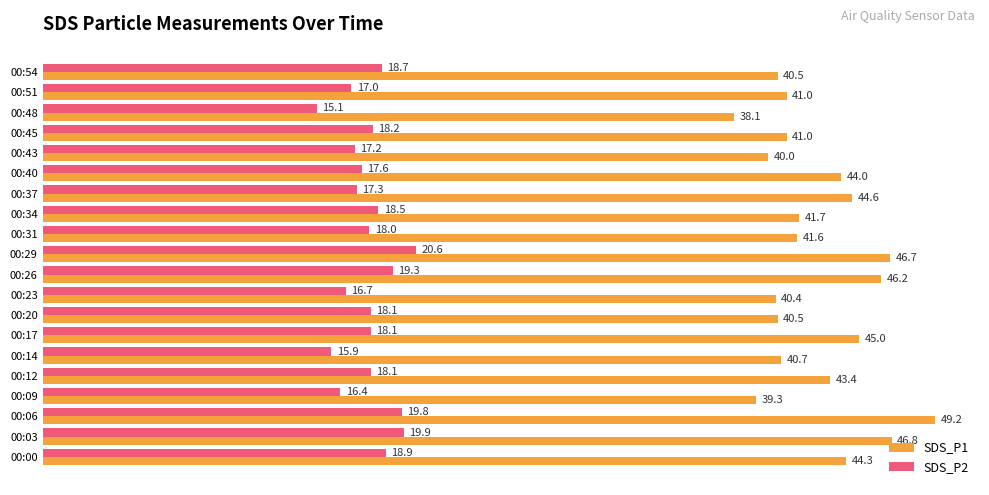

Rank the series by their average value, from highest to lowest.

SDS_P1, SDS_P2